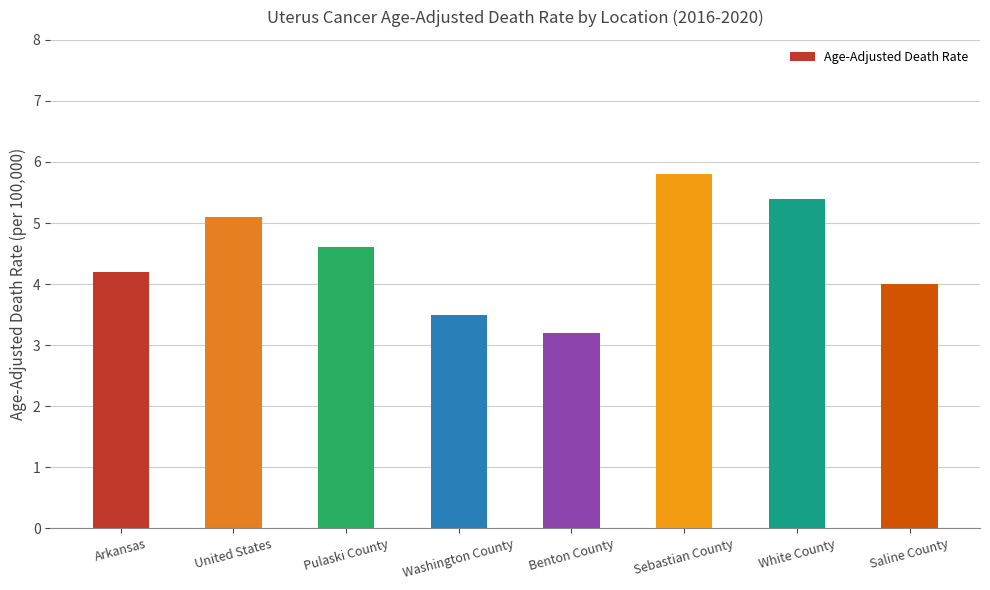

List the labels in order of value, largest first.

Sebastian County, White County, United States, Pulaski County, Arkansas, Saline County, Washington County, Benton County